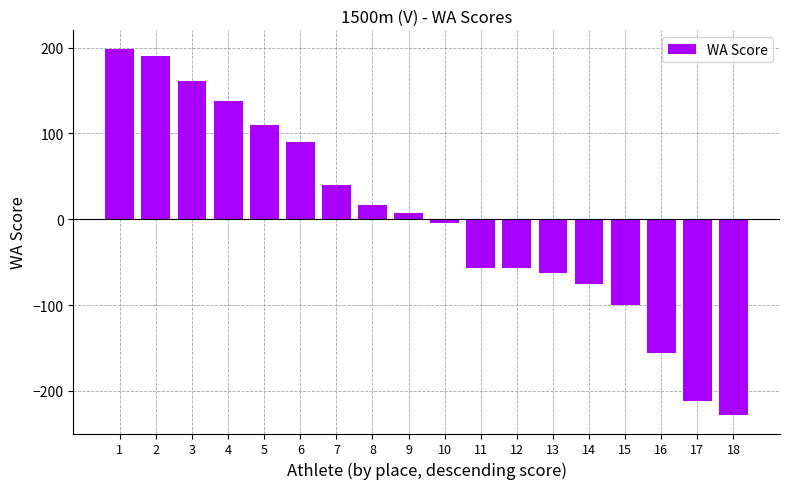

At which label is the value closest to -14?

10